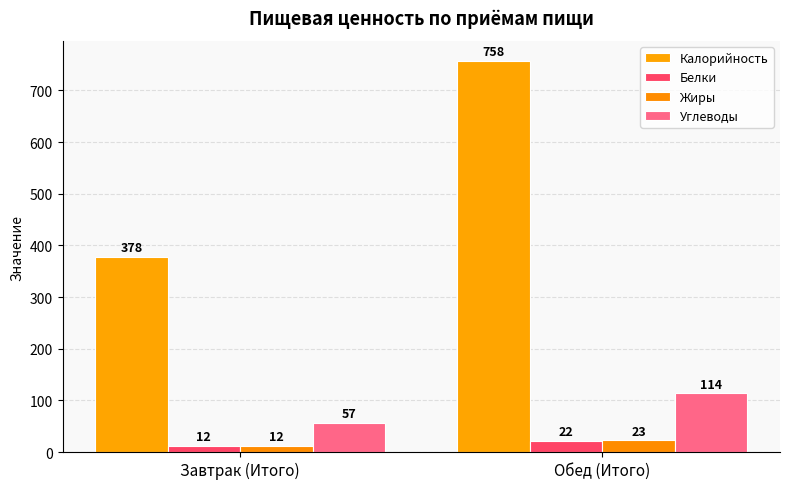

What is the smallest value displayed?

12